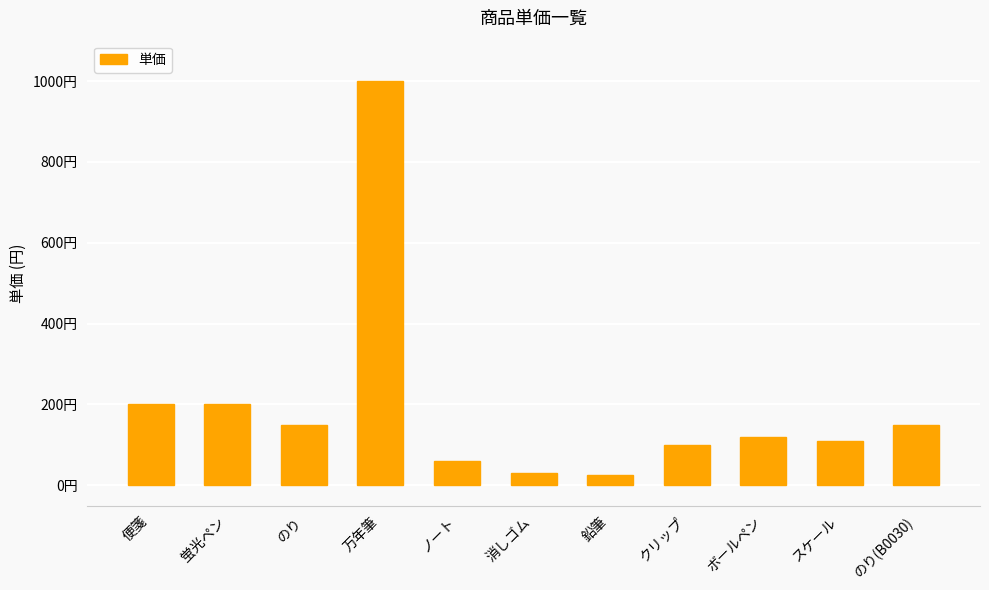

Reading left to right, what are all the values shown in this chart?

便箋=200	蛍光ペン=200	のり=150	万年筆=1000	ノート=60	消しゴム=30	鉛筆=25	クリップ=100	ボールペン=120	スケール=110	のり(B0030)=150